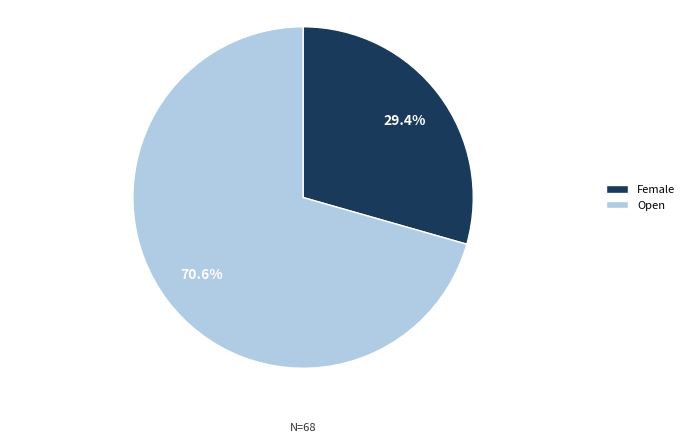

To the nearest percent, what is the average slice percentage?

50%